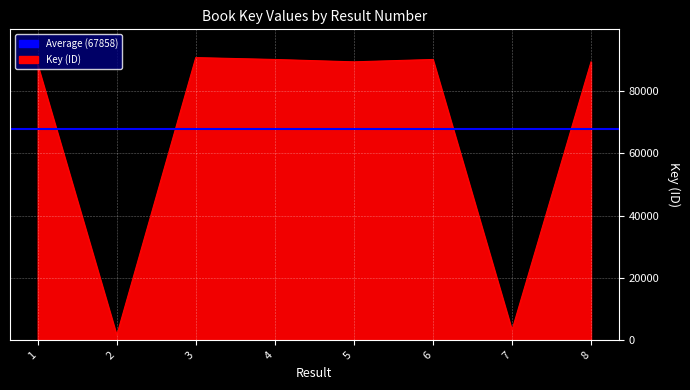

Rank the categories by value from highest to lowest.

3, 6, 4, 8, 5, 1, 7, 2